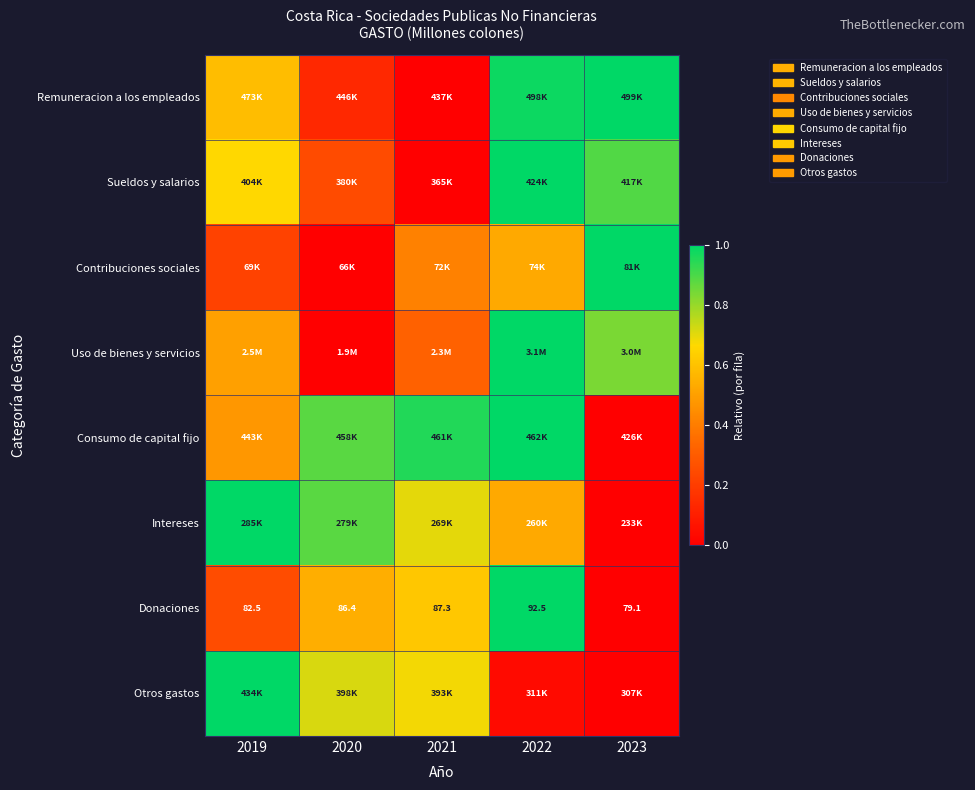

At how many categories does at least one series exceed 0?

5